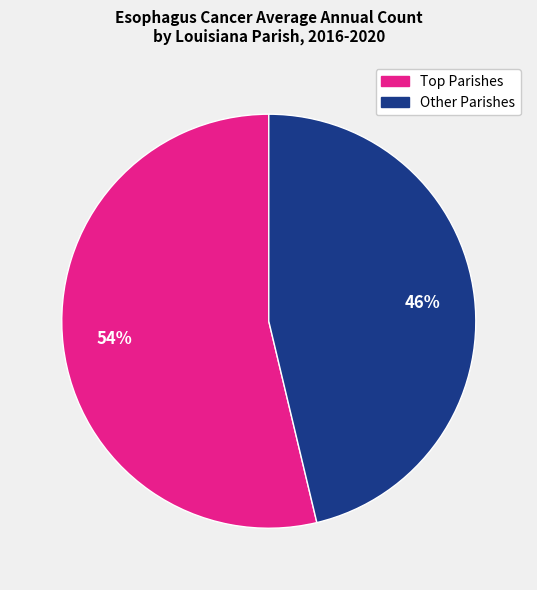

Does any single category account for the majority?

Yes